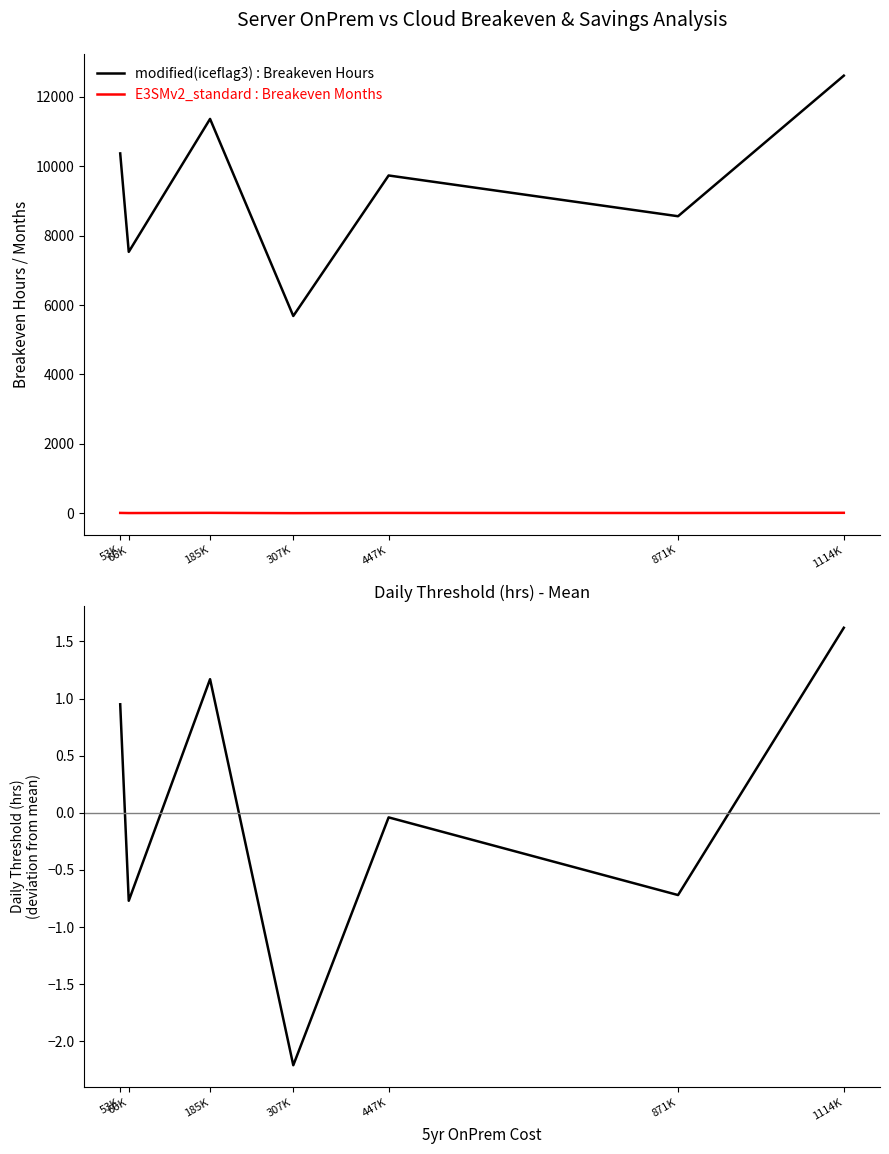

What is the value of the E3SMv2_standard : Breakeven Months point at the 2nd from the left?

10.5